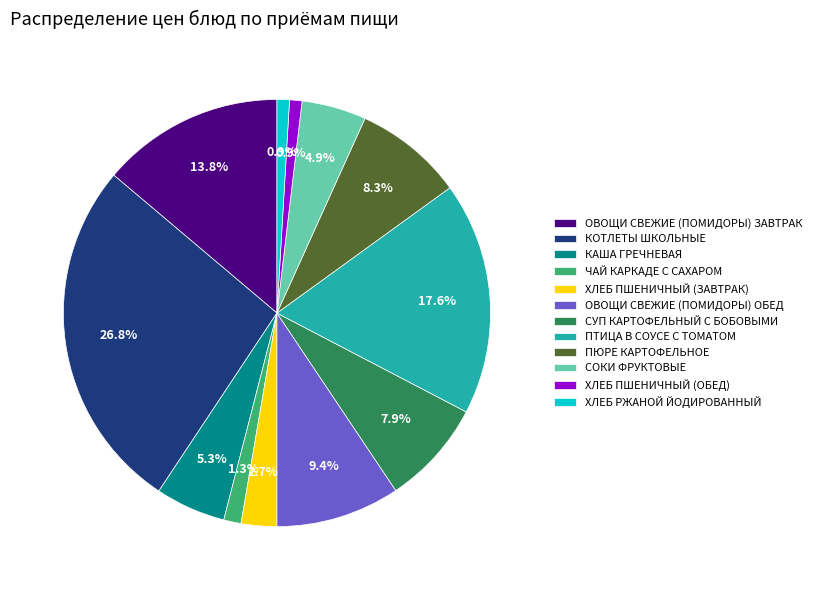

Which slice is the largest?

КОТЛЕТЫ ШКОЛЬНЫЕ